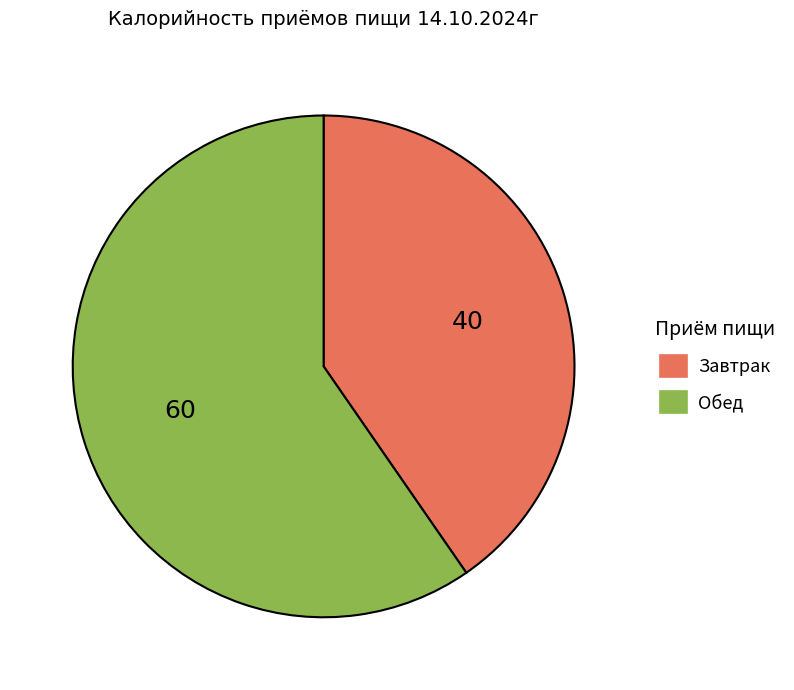

Is the sum of Завтрак and Обед greater than half?

Yes